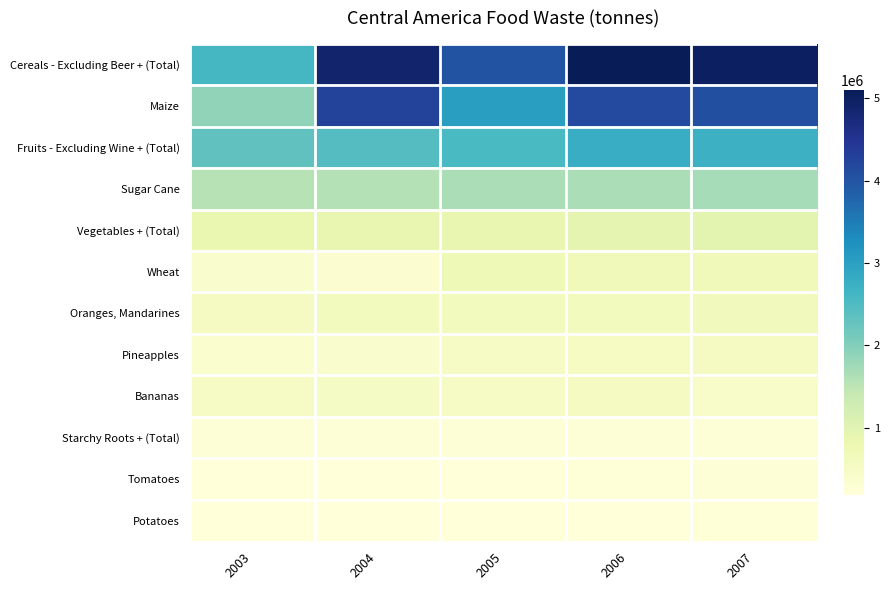

List the series in order of their peak value, highest first.

Cereals - Excluding Beer + (Total), Maize, Fruits - Excluding Wine + (Total), Sugar Cane, Vegetables + (Total), Wheat, Oranges, Mandarines, Bananas, Pineapples, Starchy Roots + (Total), Tomatoes, Potatoes